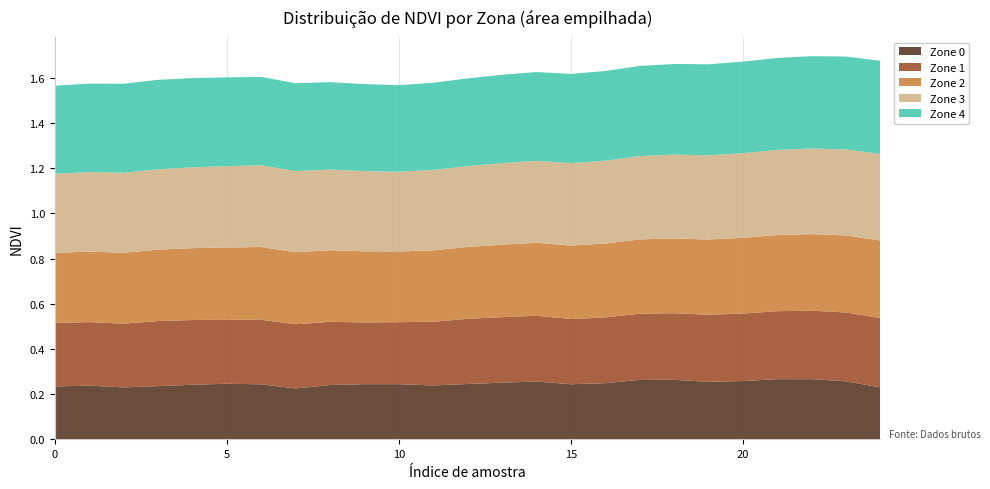

Reading right to left, transcribe all the data shown in this chart.

Zone 0: 0.2	0.3	0.3	0.3	0.3	0.3	0.3	0.3	0.2	0.2	0.3	0.3	0.2	0.2	0.2	0.2	0.2	0.2	0.2	0.2	0.2	0.2	0.2	0.2	0.2
Zone 1: 0.3	0.3	0.3	0.3	0.3	0.3	0.3	0.3	0.3	0.3	0.3	0.3	0.3	0.3	0.3	0.3	0.3	0.3	0.3	0.3	0.3	0.3	0.3	0.3	0.3
Zone 2: 0.3	0.3	0.3	0.3	0.3	0.3	0.3	0.3	0.3	0.3	0.3	0.3	0.3	0.3	0.3	0.3	0.3	0.3	0.3	0.3	0.3	0.3	0.3	0.3	0.3
Zone 3: 0.4	0.4	0.4	0.4	0.4	0.4	0.4	0.4	0.4	0.4	0.4	0.4	0.4	0.4	0.4	0.4	0.4	0.4	0.4	0.4	0.4	0.4	0.4	0.4	0.3
Zone 4: 0.4	0.4	0.4	0.4	0.4	0.4	0.4	0.4	0.4	0.4	0.4	0.4	0.4	0.4	0.4	0.4	0.4	0.4	0.4	0.4	0.4	0.4	0.4	0.4	0.4